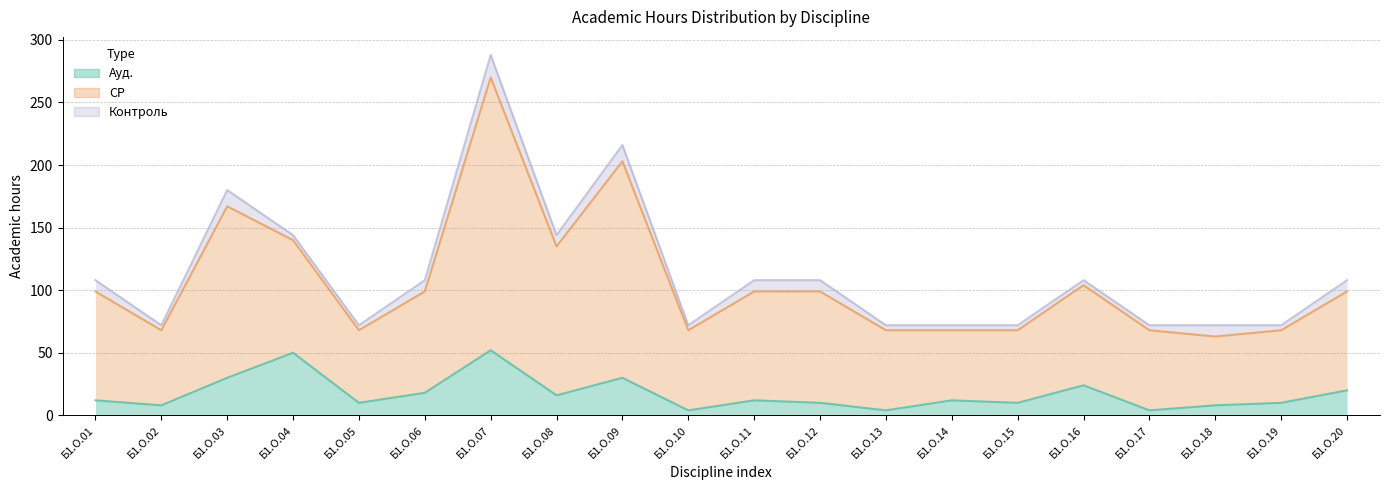

True or false: СР and Ауд. intersect in this chart.

False